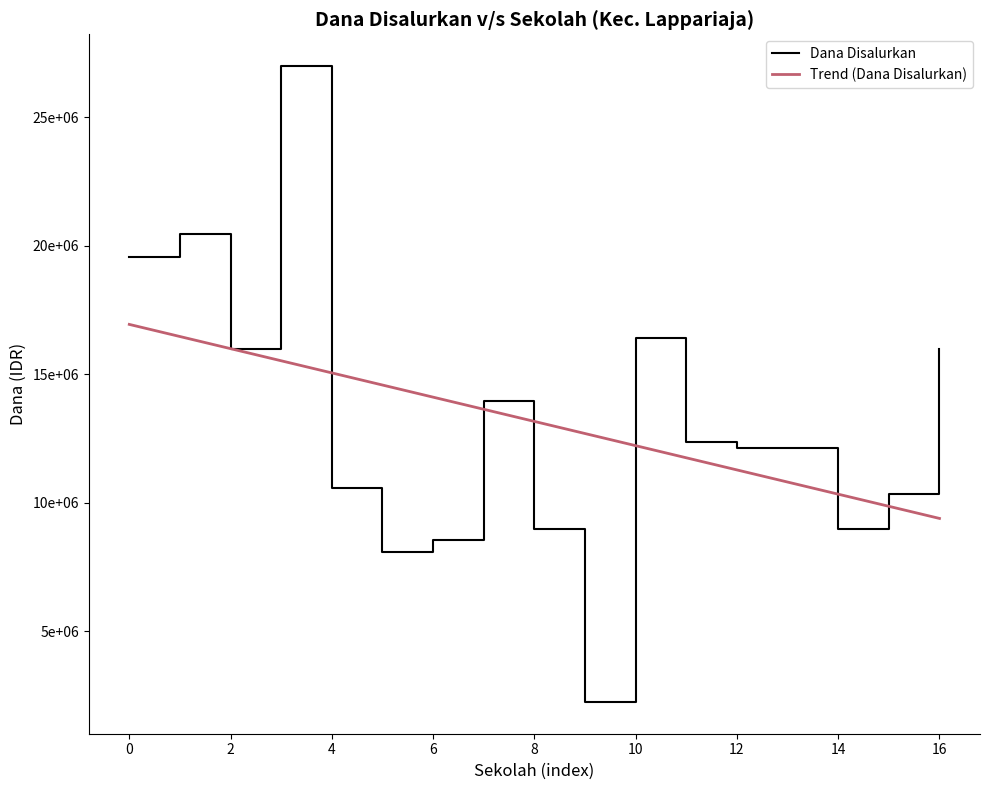

What is the maximum value for Dana Disalurkan?

27000000.0